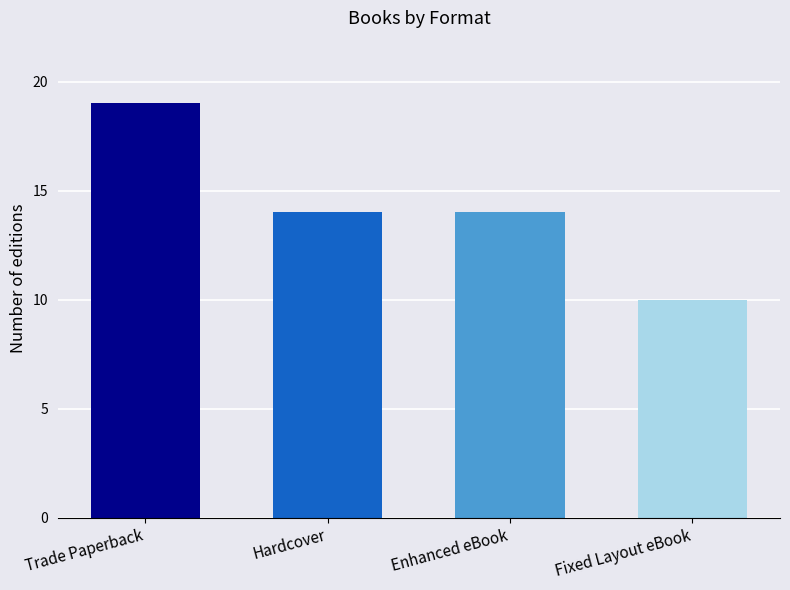

Rank the categories by value from lowest to highest.

Fixed Layout eBook, Hardcover, Enhanced eBook, Trade Paperback